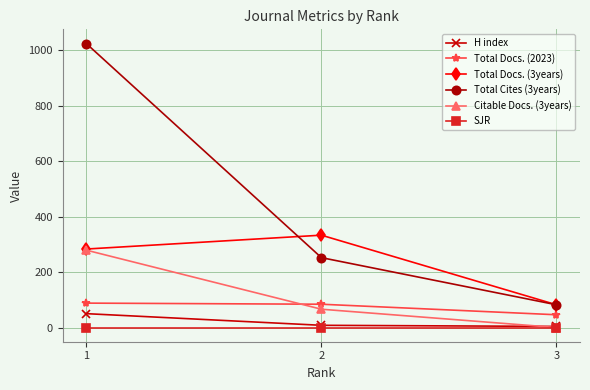

What is the difference between the second highest and minimum values in the Citable Docs. (3years) series?

66